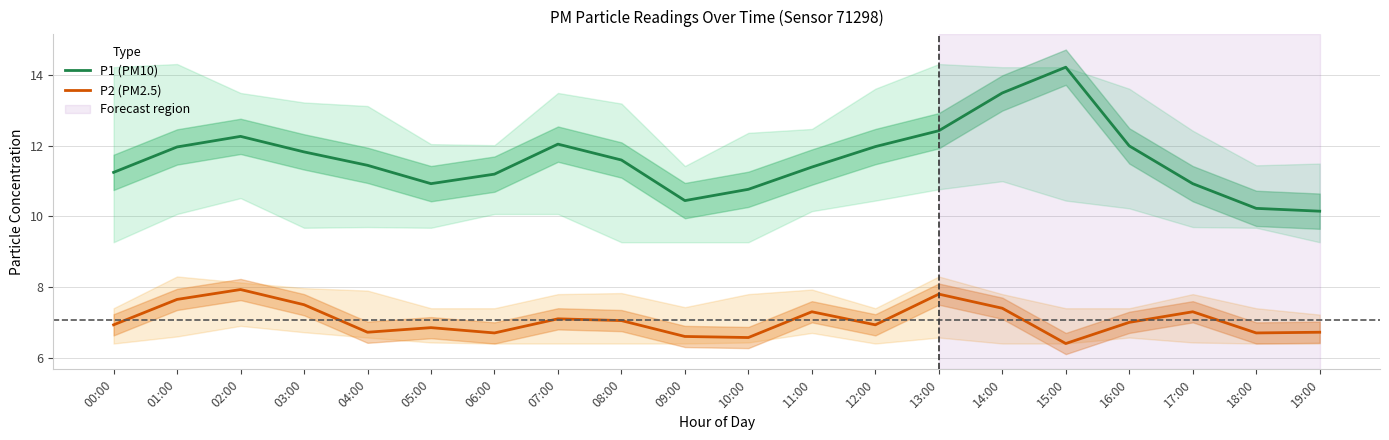

Which category has the lowest value across all series?

15:00